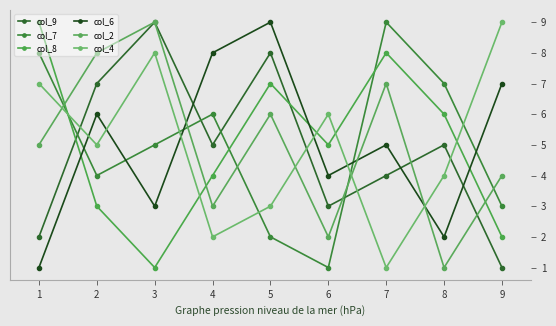

At which label is col_8 closest to 5?

6